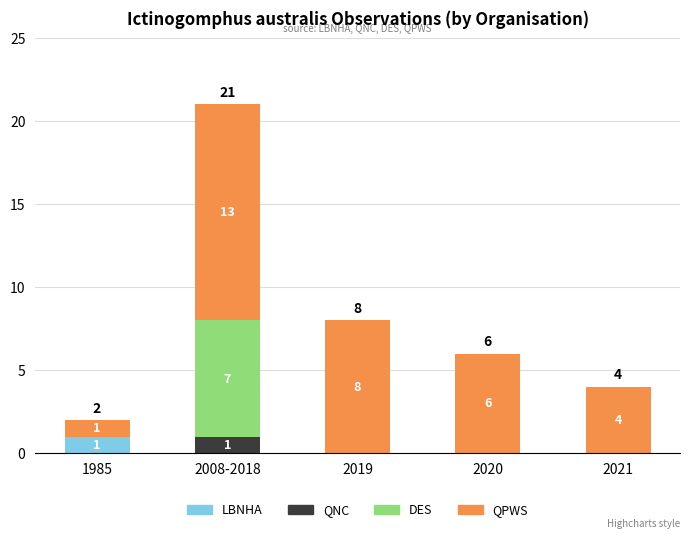

How many values in the LBNHA series exceed 0?

1